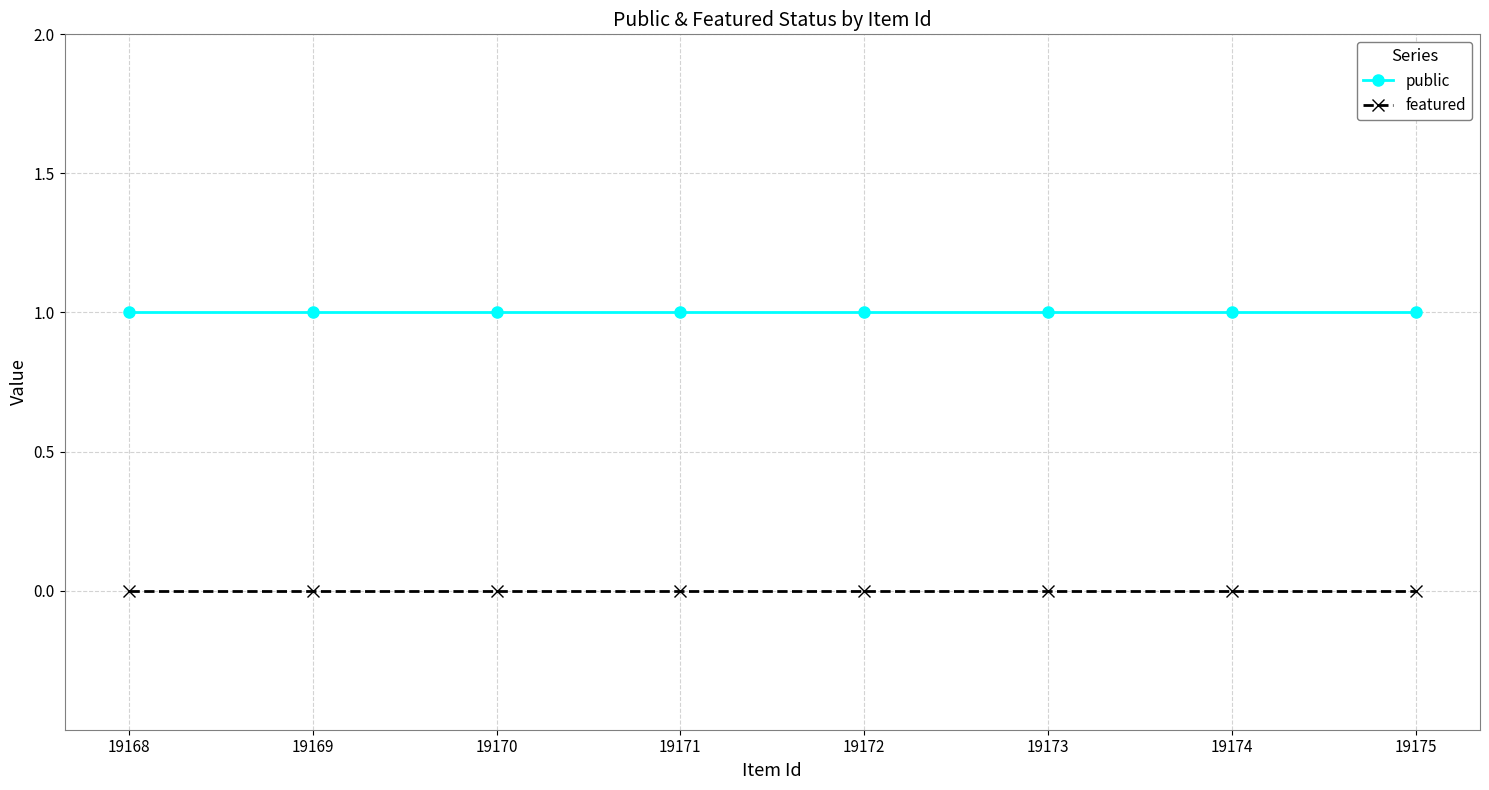

What are all the series names shown in the legend?

public, featured